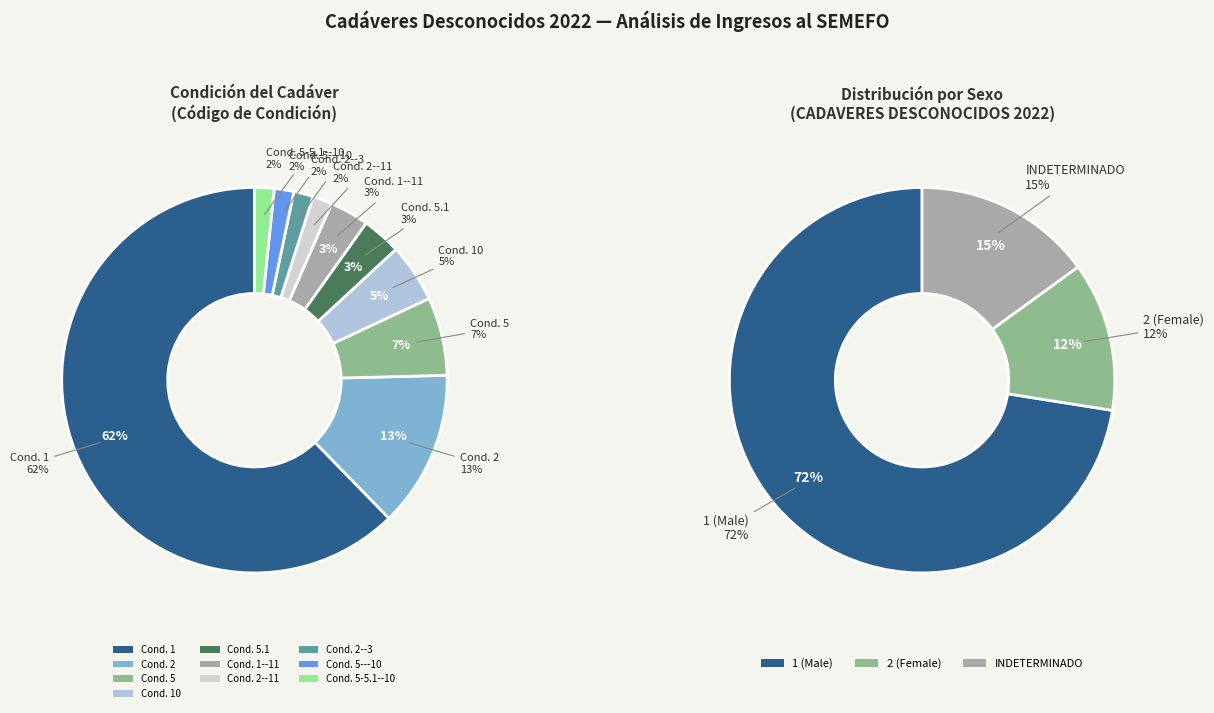

The 5-5.1--10 slice represents 2% of the pie. True or false?

True